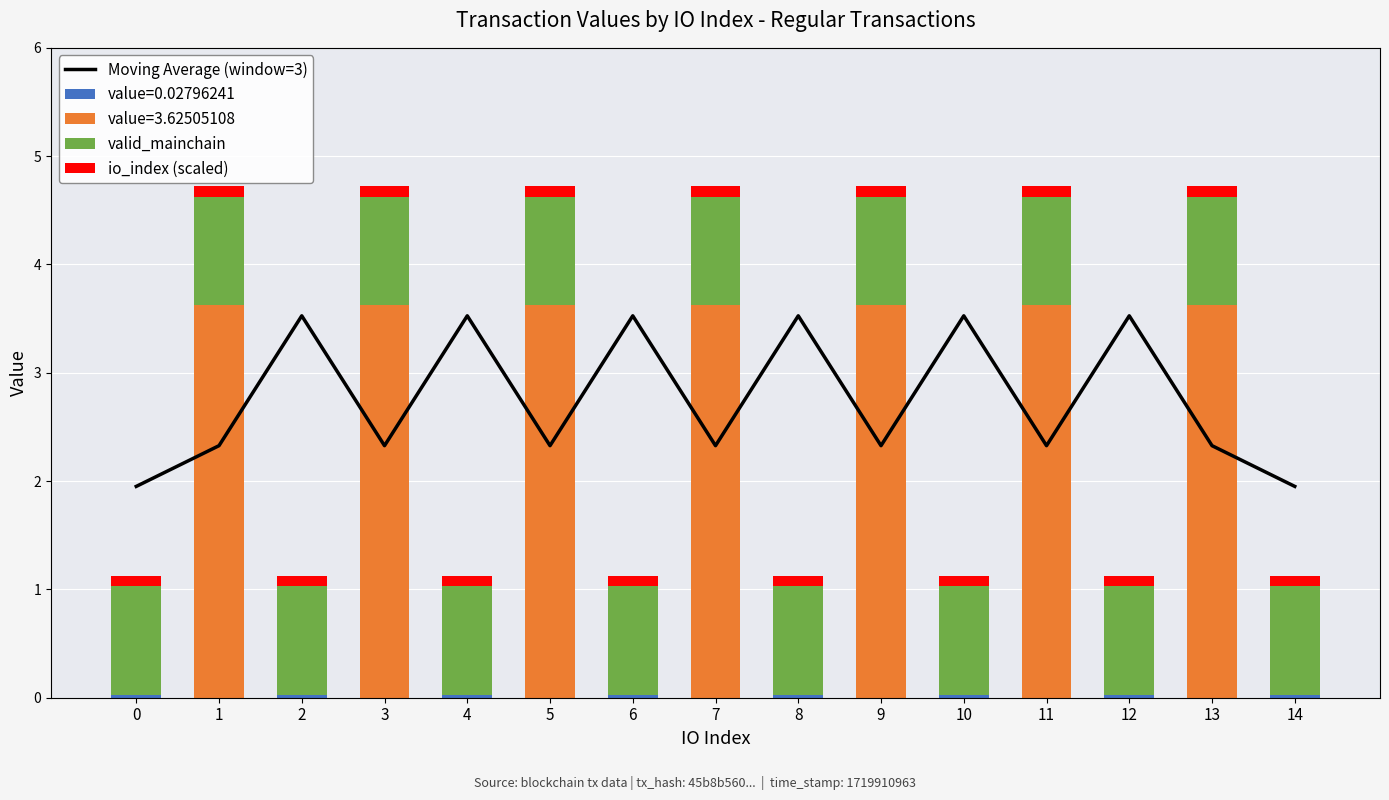

True or false: io_index (scaled) has a value of 0.1 at 10.

False